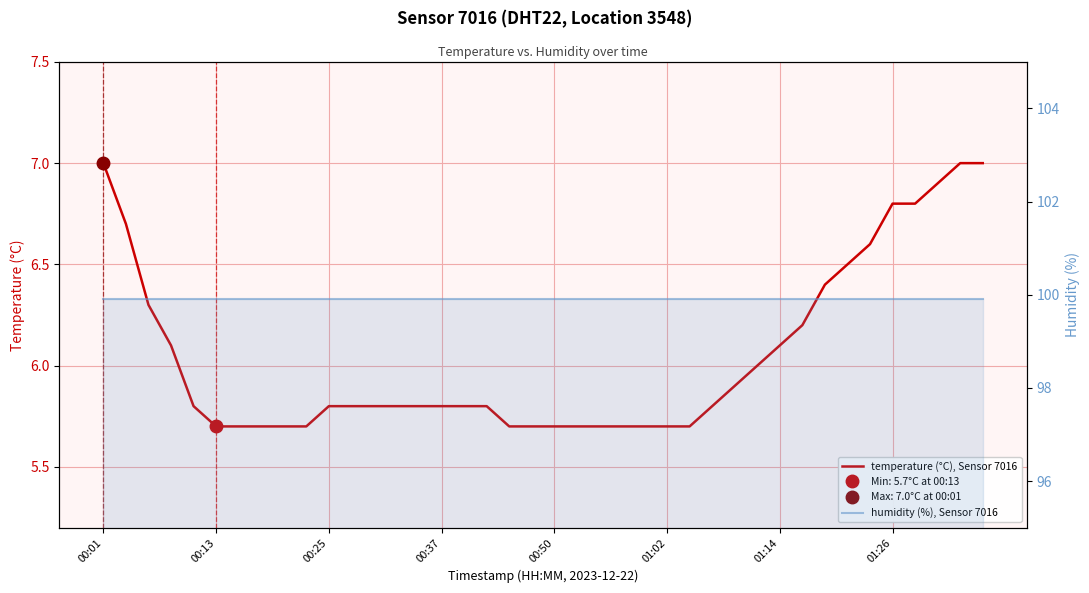

At how many categories does at least one series exceed 32?

40